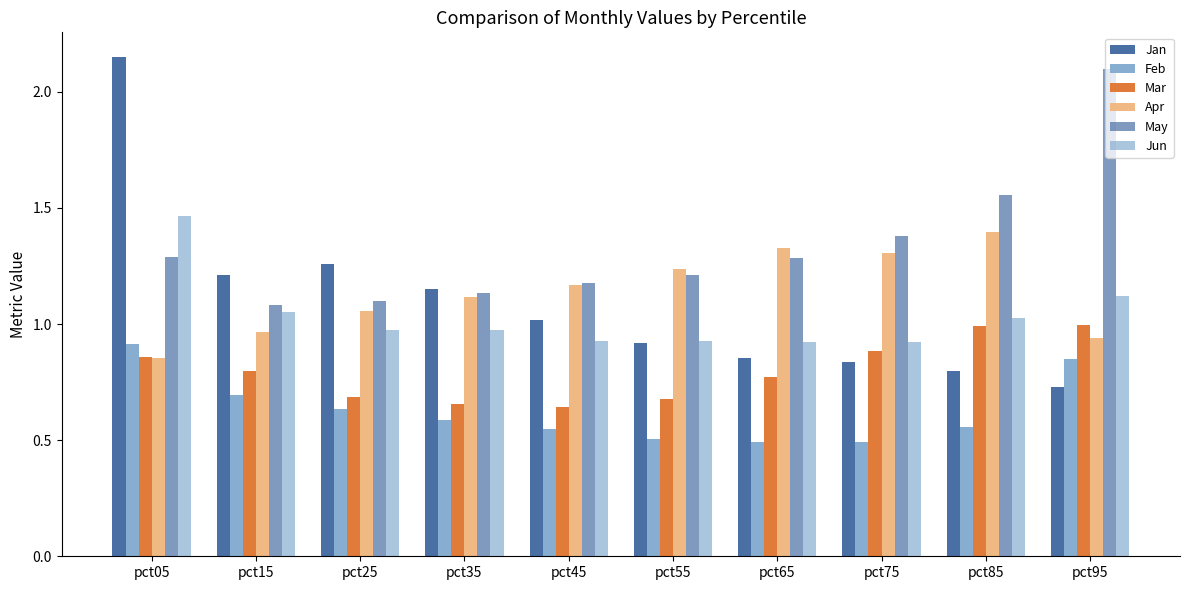

What is the difference between the highest and lowest values at pct25?

0.6